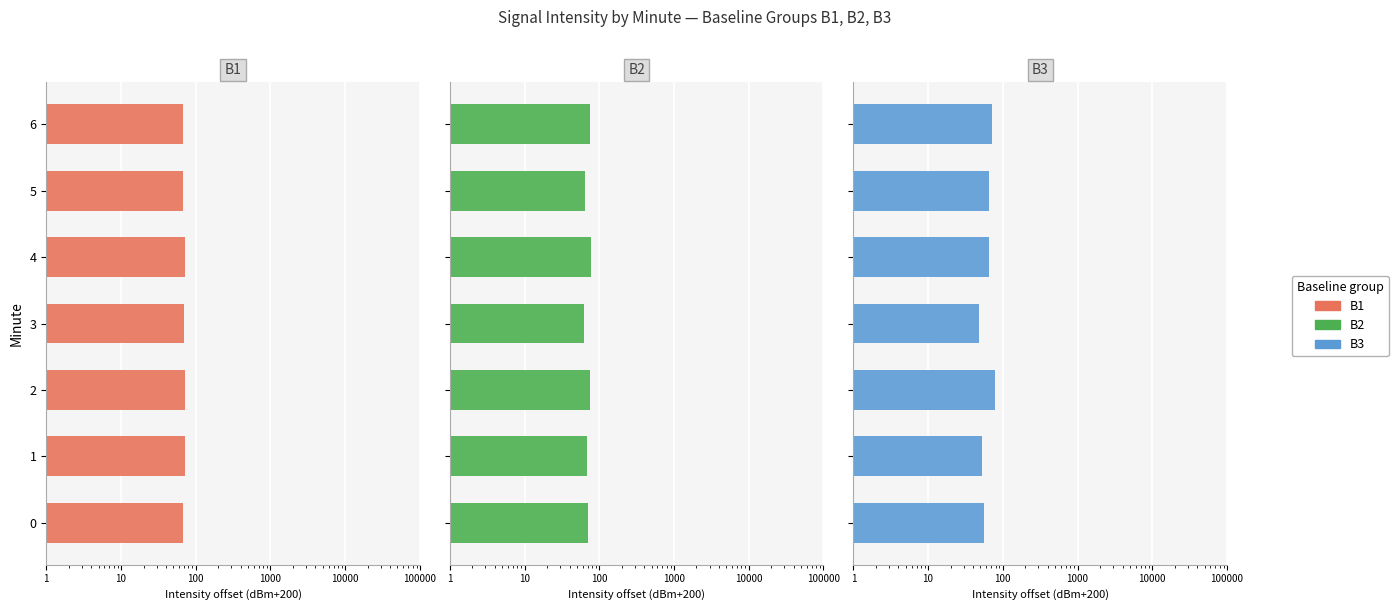

The B1 series shows 35.7 at 2. True or false?

False